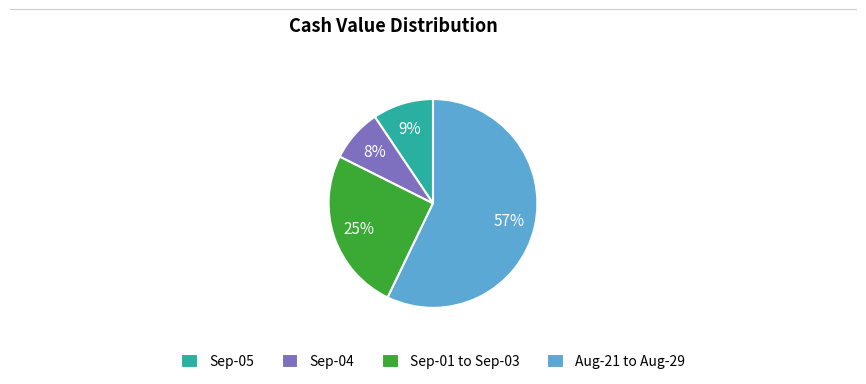

To the nearest percent, what is the difference between the largest and smallest slice percentages?

49%